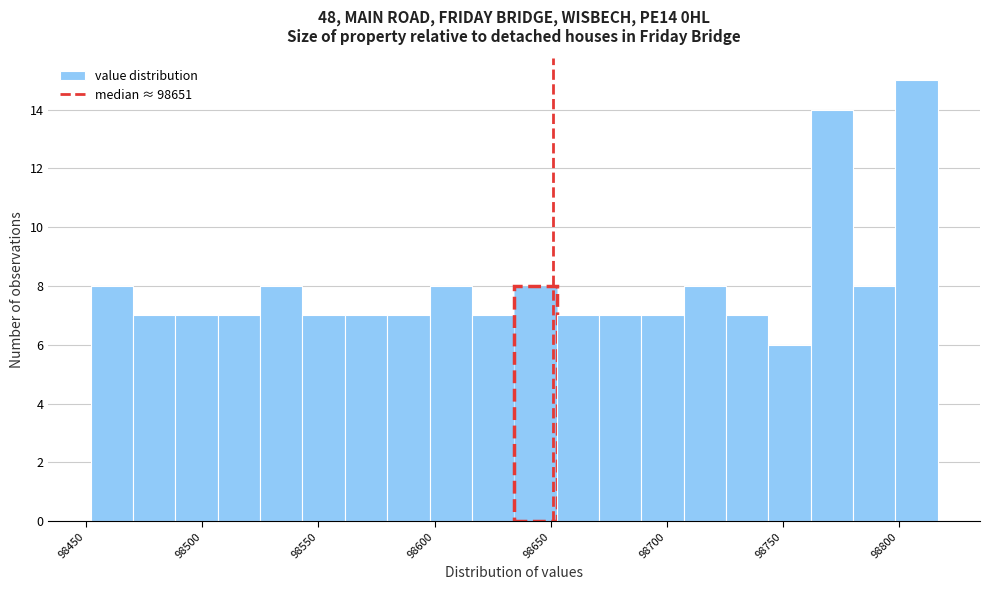

Read against the x-axis, roughly where is the centre of the tallest bar?

98805